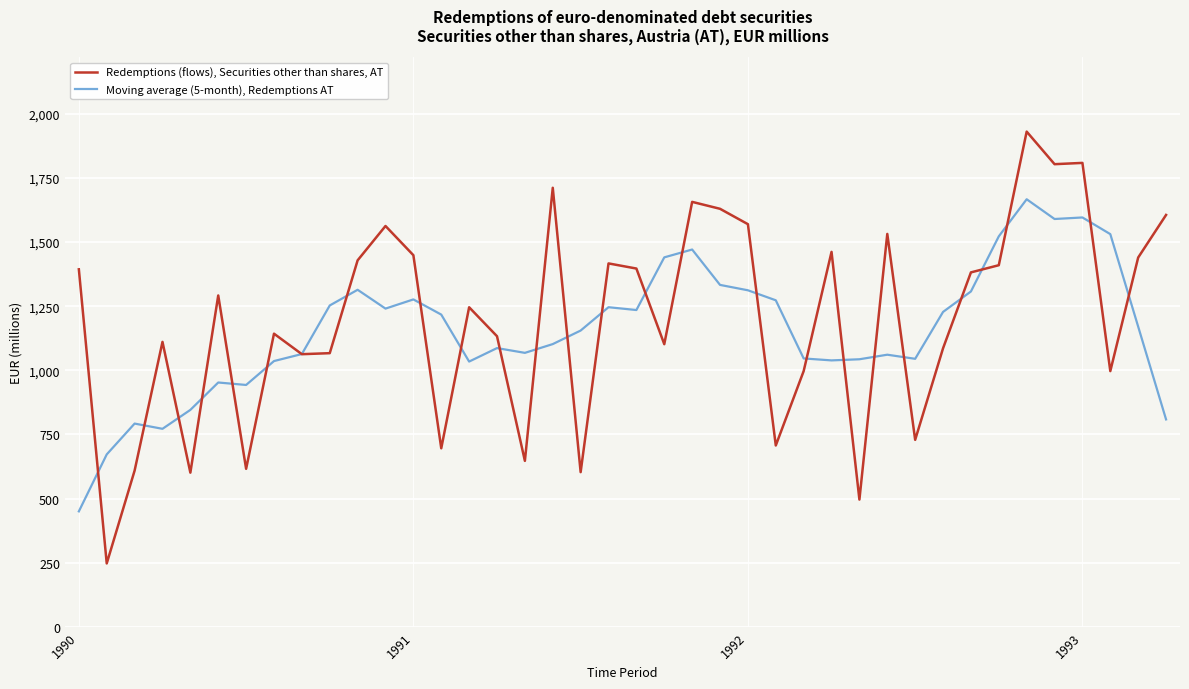

Which series has the largest range (max minus min)?

Redemptions (flows), Securities other than shares, AT